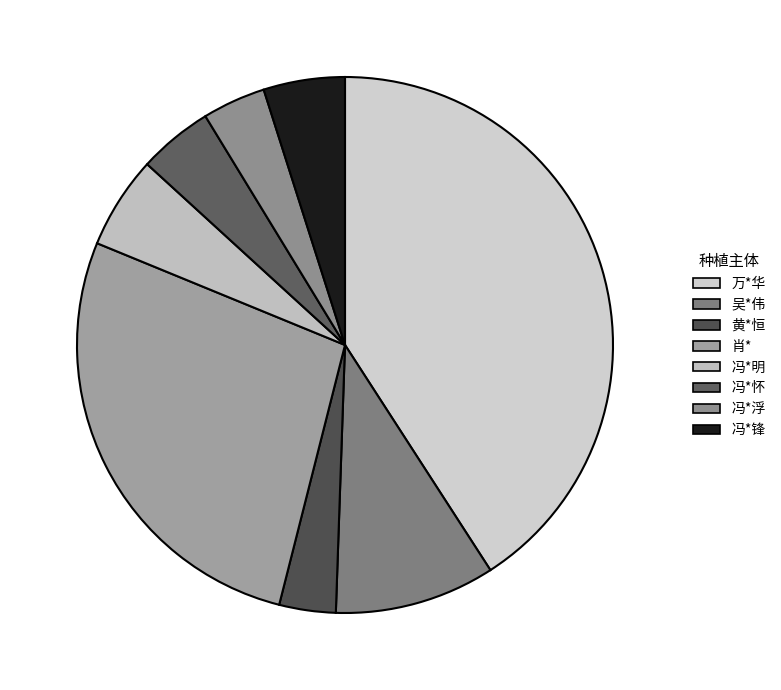

What percentage is the 冯*锋 slice, to the nearest percent?

5%